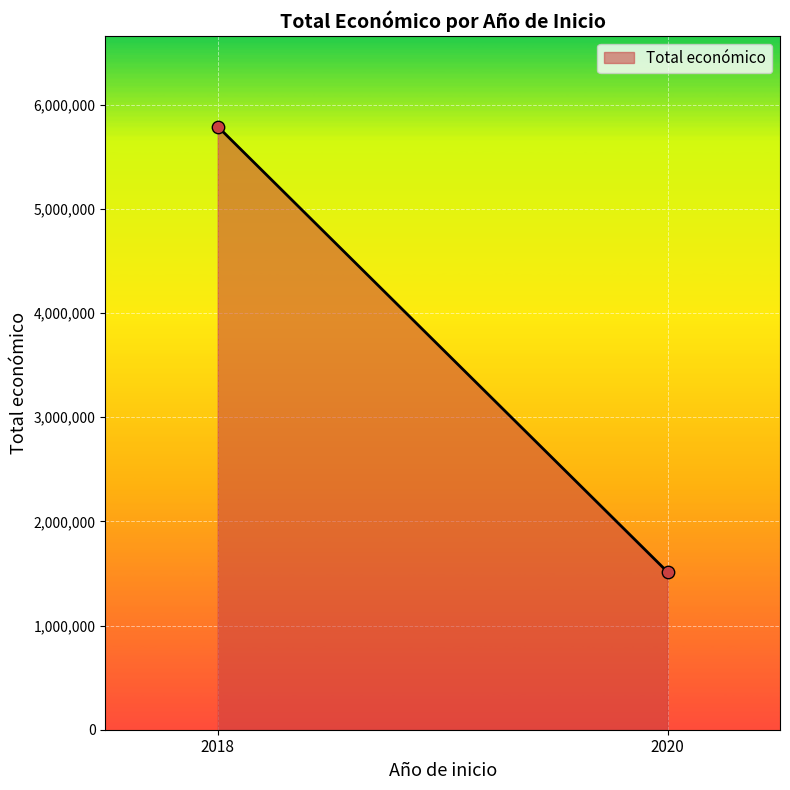

What is the average Y value?

3651414